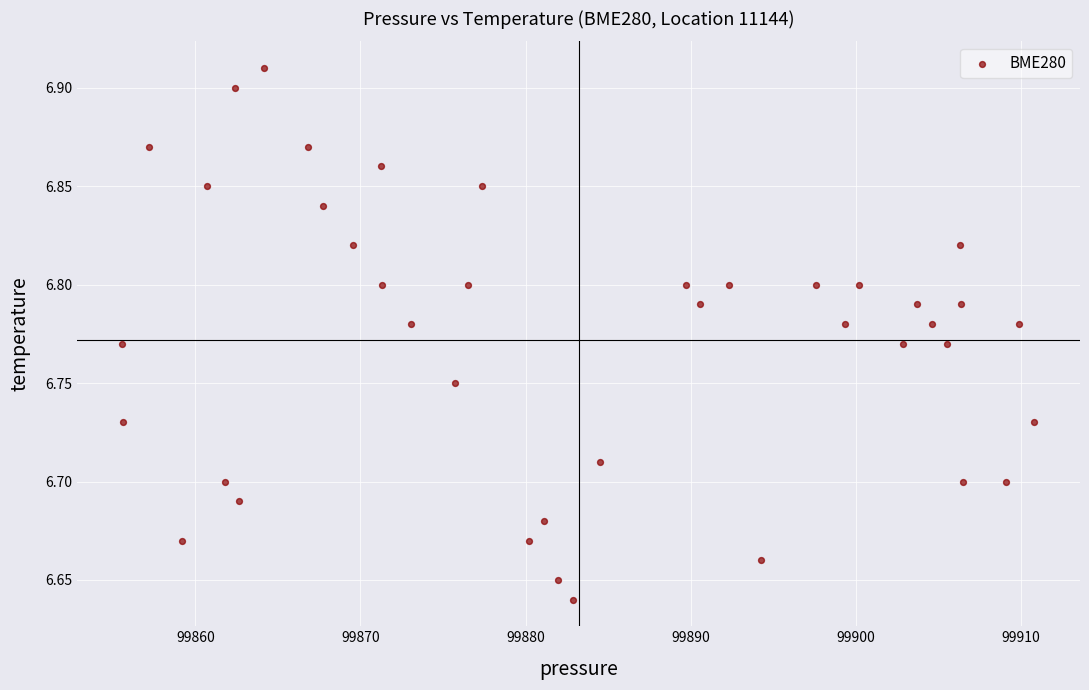

What is the range of Y values (max minus min)?

0.3